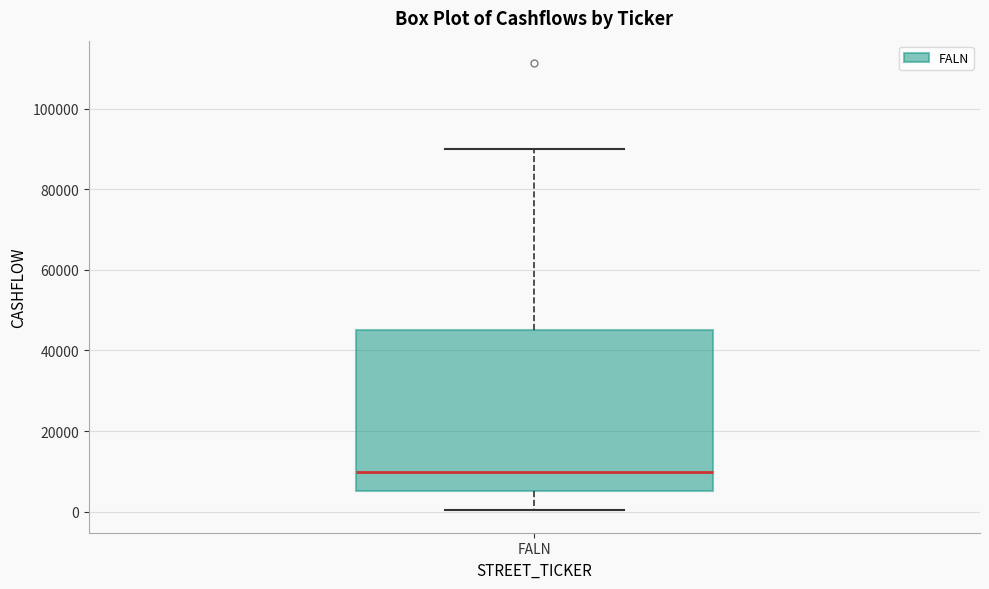

Read this box plot against the y-axis: the position of the median line, the range covered by the box, and the ends of both whiskers. The values are not printed on the chart, so give them approximately, as read against the axis.

median 10000, box 6000 to 46000, whiskers 0 to 90000